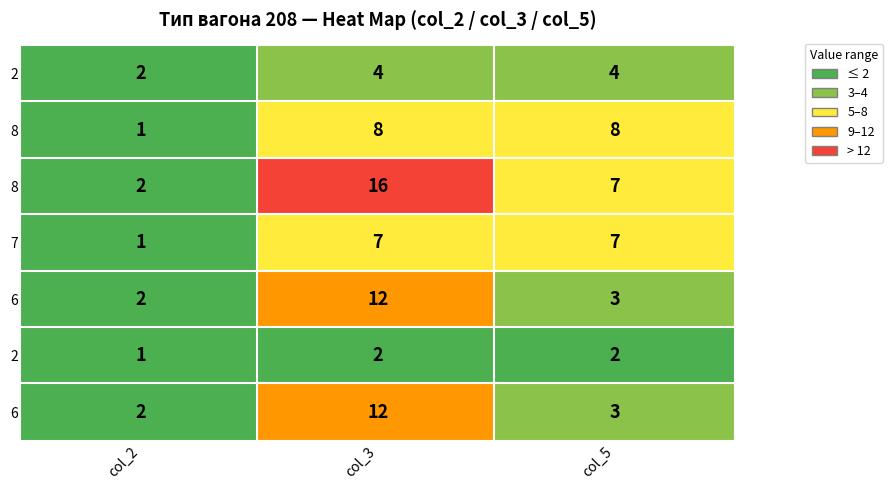

What is the difference between the maximum and minimum values in the 8b series?

14